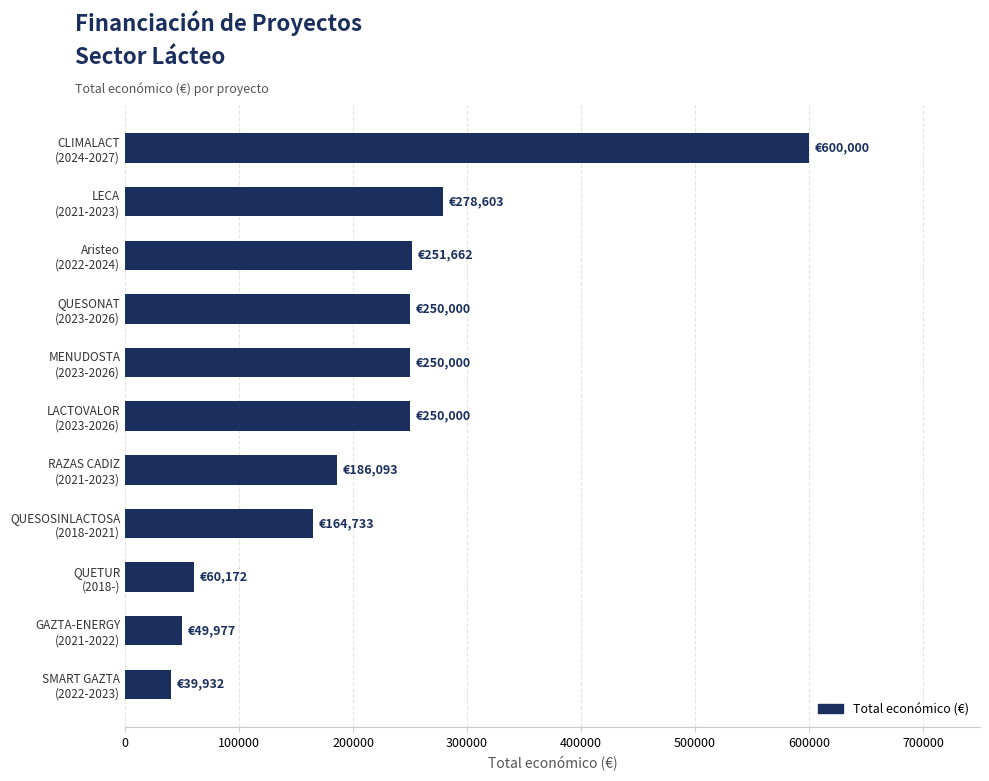

What is the average value?

216470.2